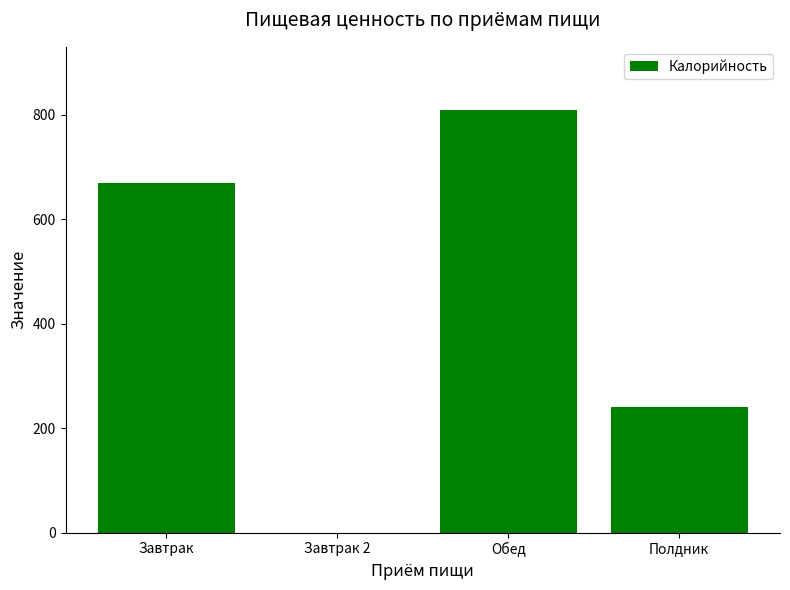

Reading left to right, extract all data points from this chart.

Завтрак=670.3	Завтрак 2=0.0	Обед=809.2	Полдник=240.0